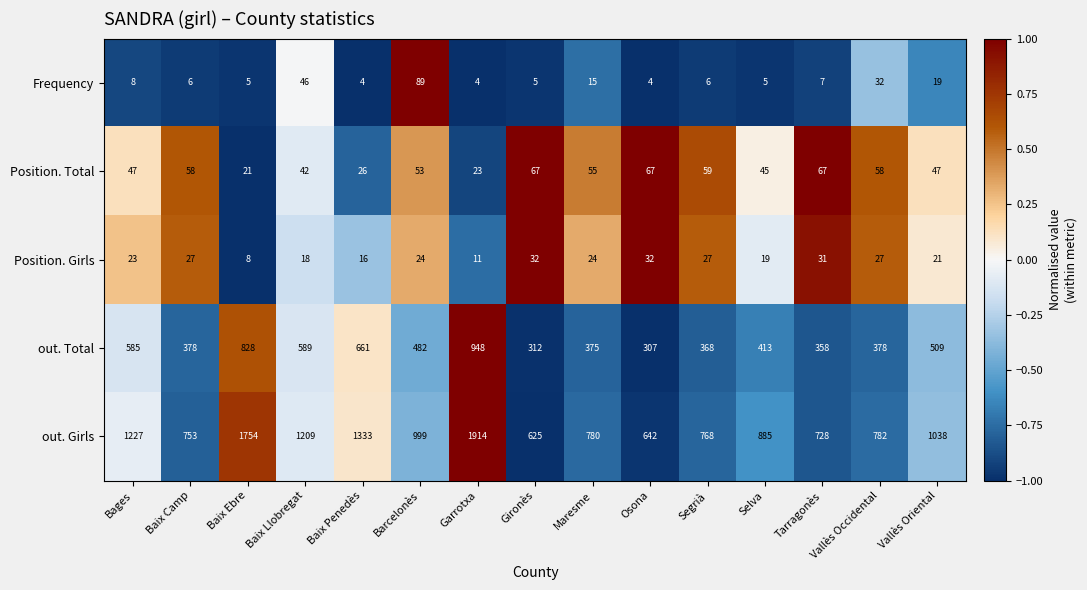

Is it true that Frequency equals 4 at Osona?

True